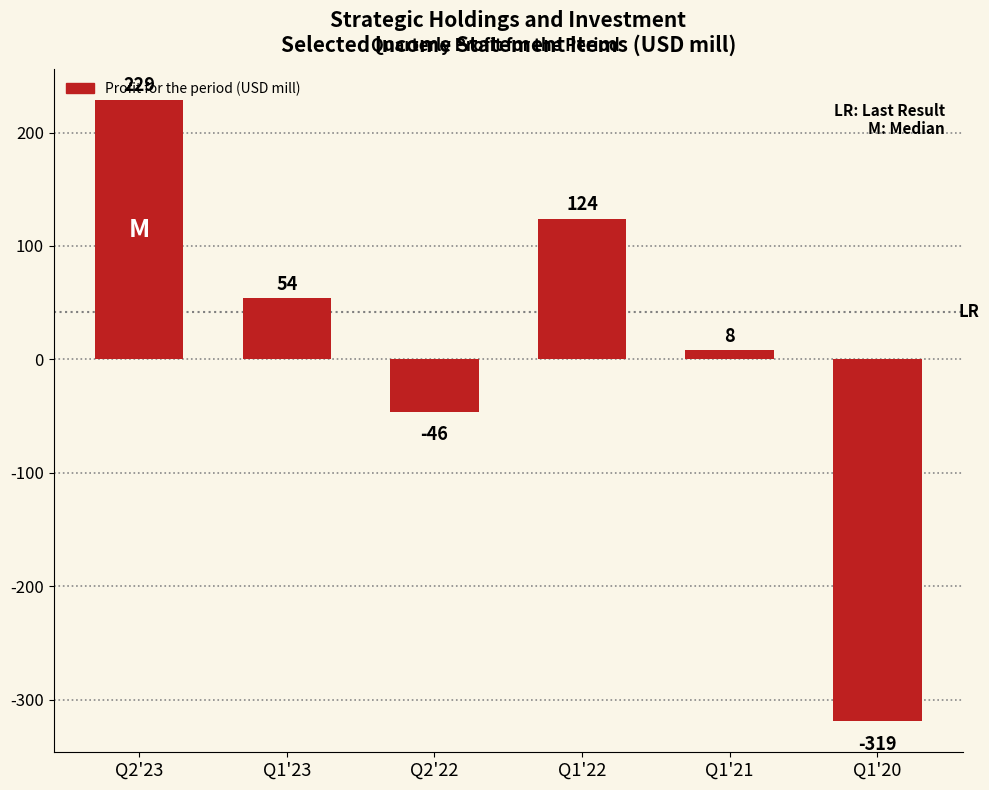

Reading left to right, what are all the values shown in this chart?

229	54	-46	124	8	-319